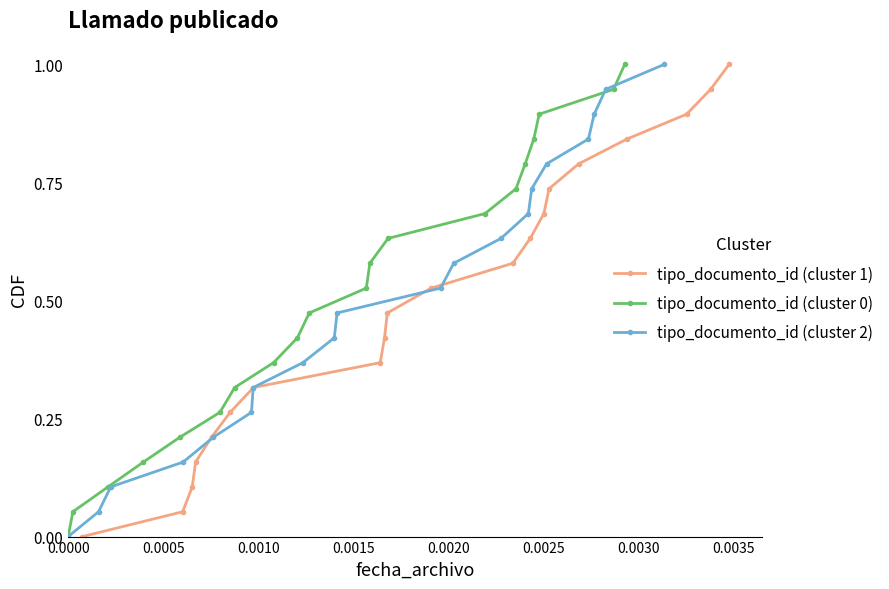

True or false: tipo_documento_id (cluster 1) has more than 0 interior local peaks.

False